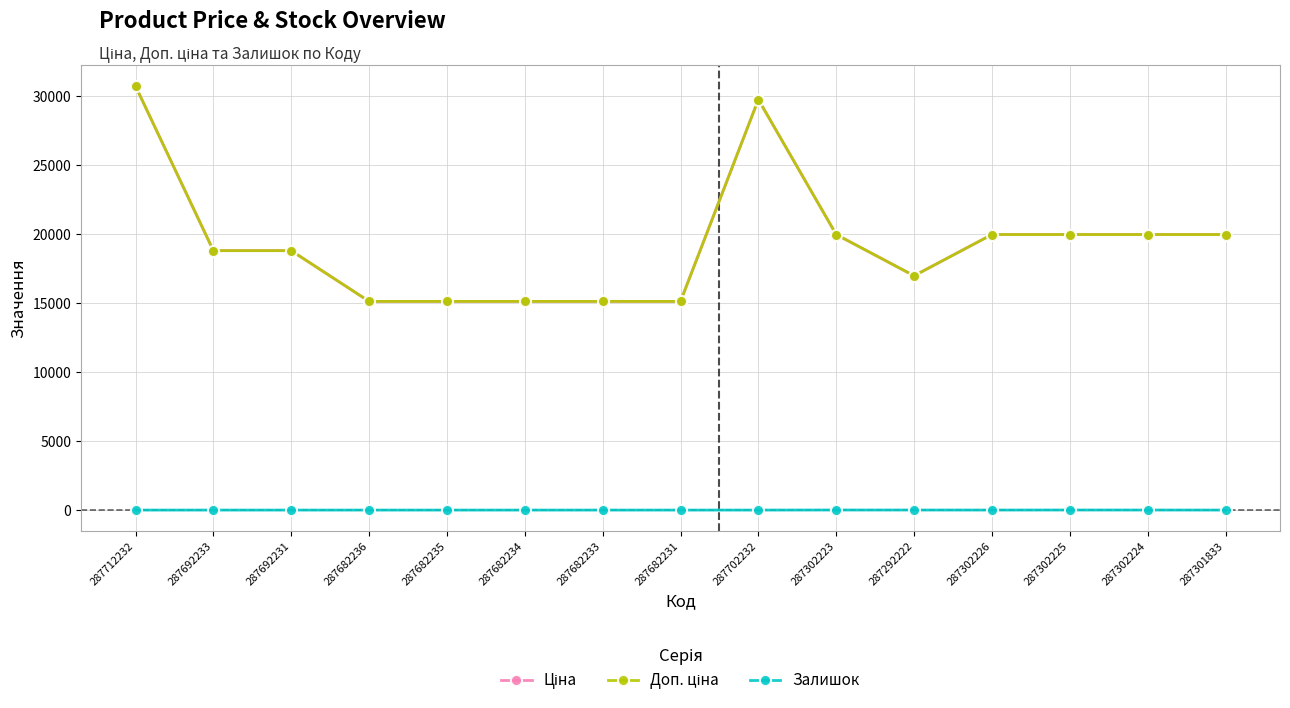

Does the chart have visible grid lines?

Yes